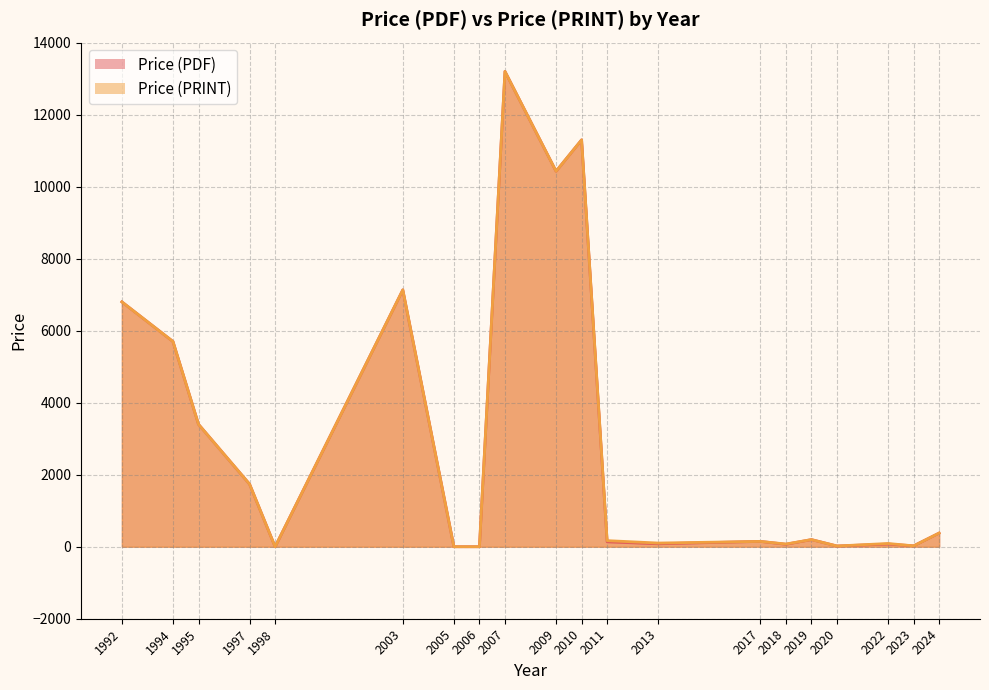

What are all the series names shown in the legend?

Price (PDF), Price (PRINT)